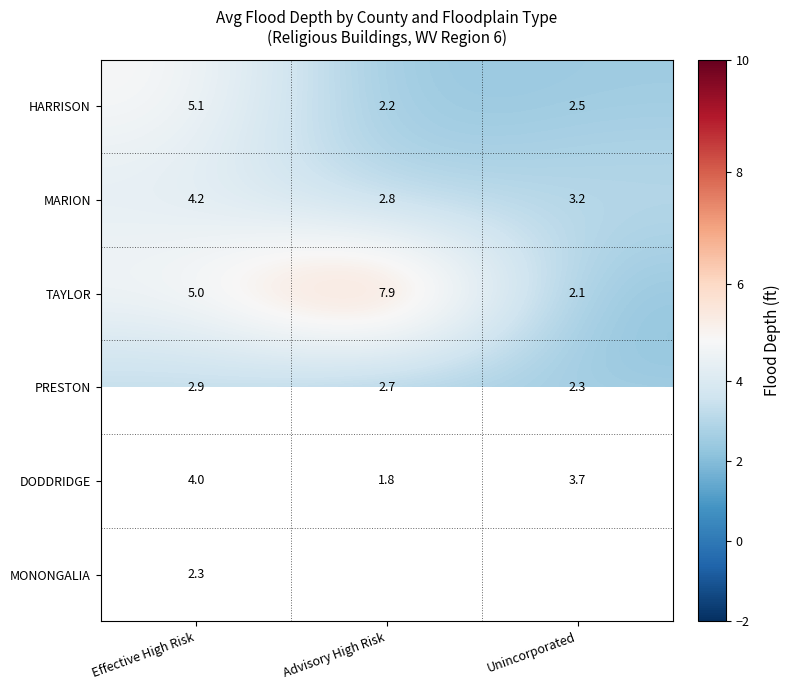

What is the greatest value displayed?

7.9